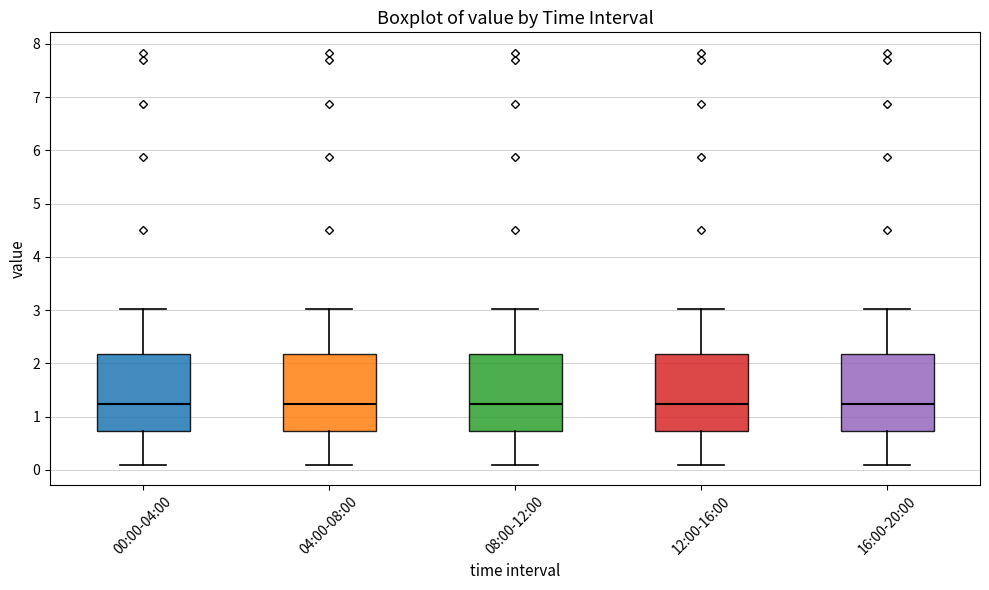

Where does the lower whisker of the box for 00:00-04:00 end on the y-axis? The values are not printed on the chart, so give them approximately, as read against the axis.

0.1